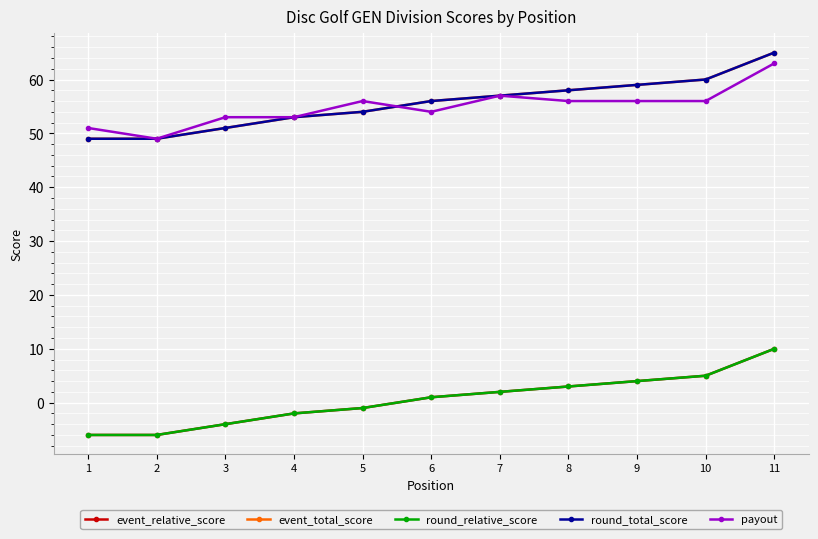

How many values in the payout series exceed 56?

2